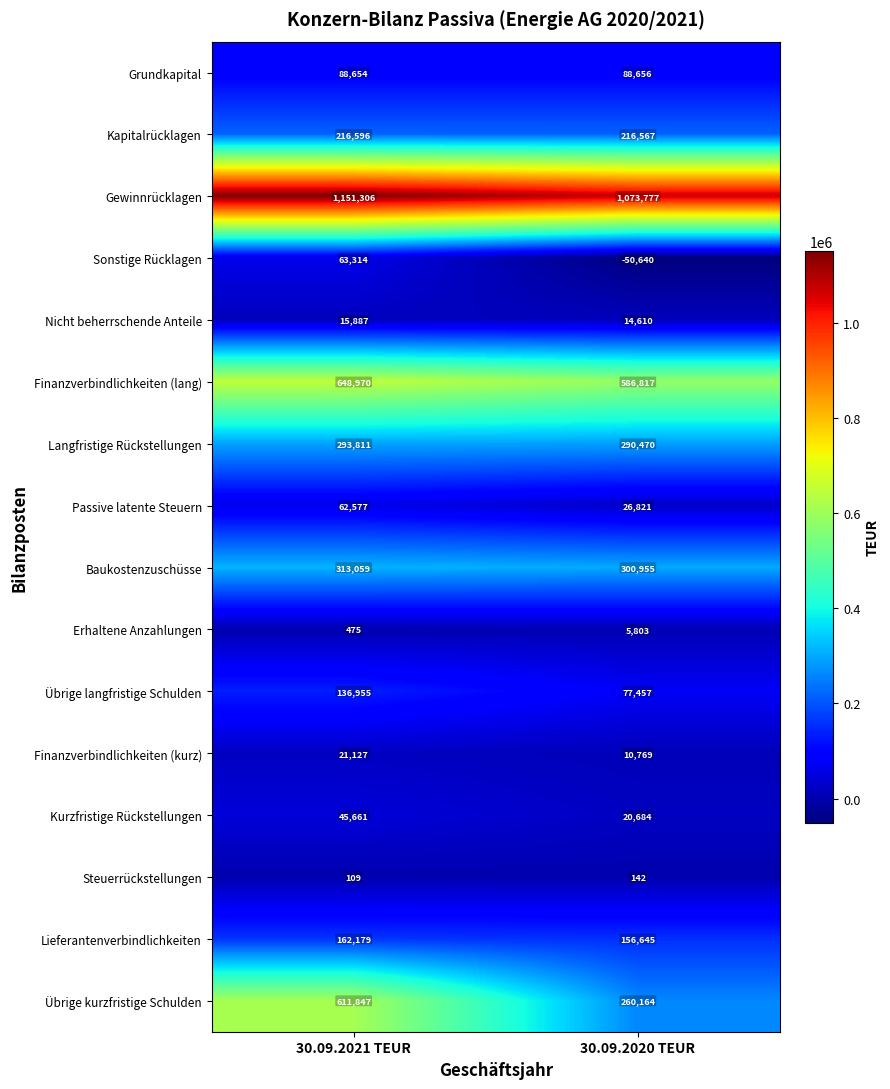

At which category does the chart reach its minimum across all series?

30.09.2020 TEUR